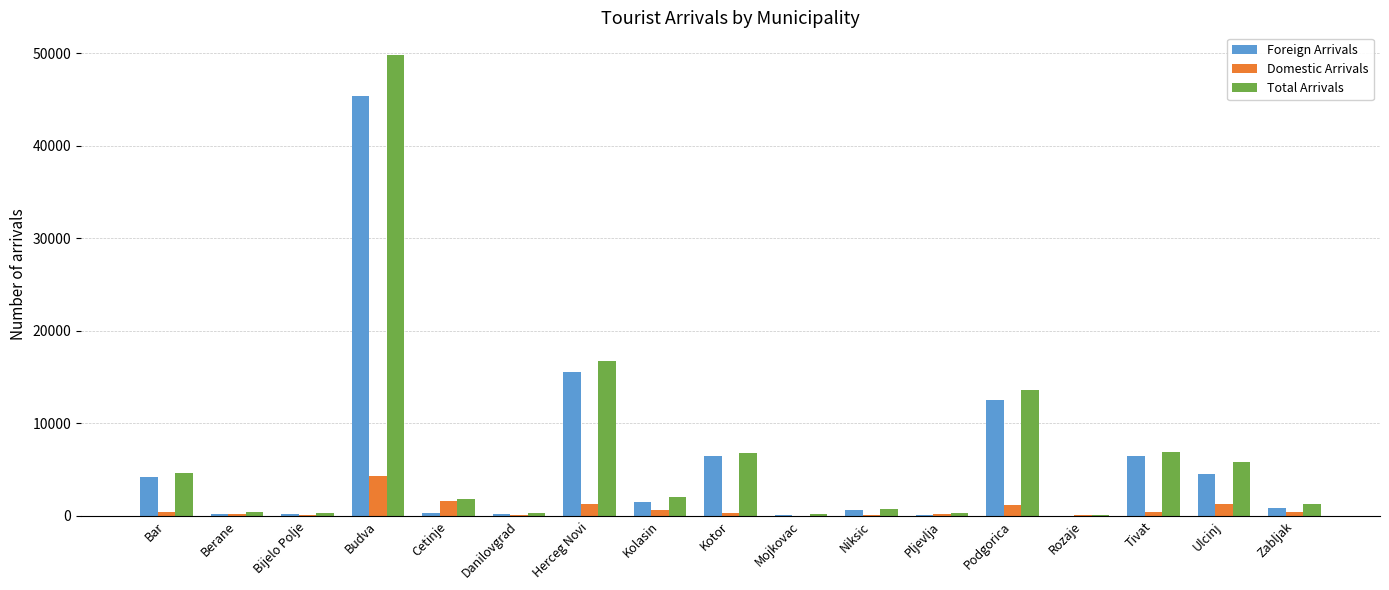

Count the number of data series in this chart.

3